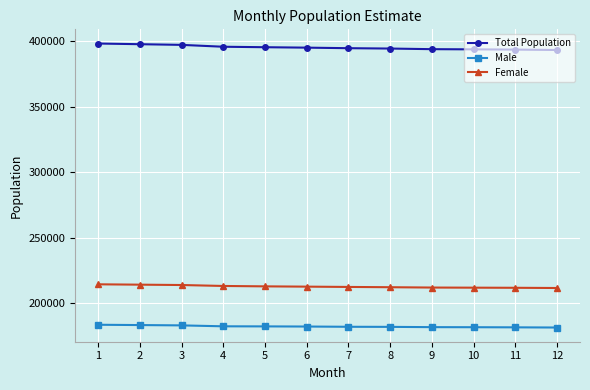

What is the lowest value of the Total Population series?

393112